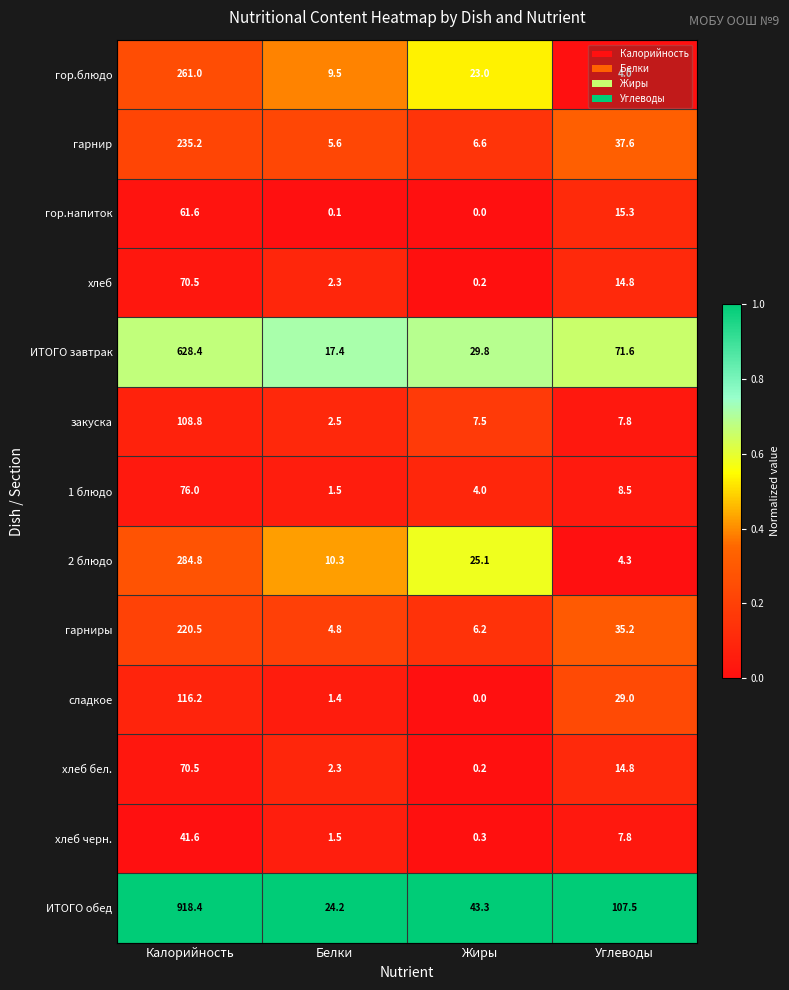

The value of гарниры at Белки is 4.8. True or false?

True